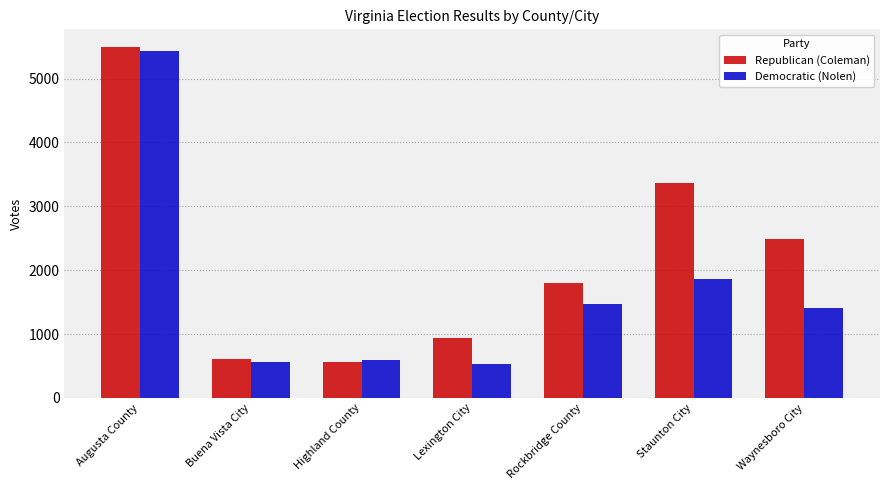

What is the minimum value shown in the chart?

530